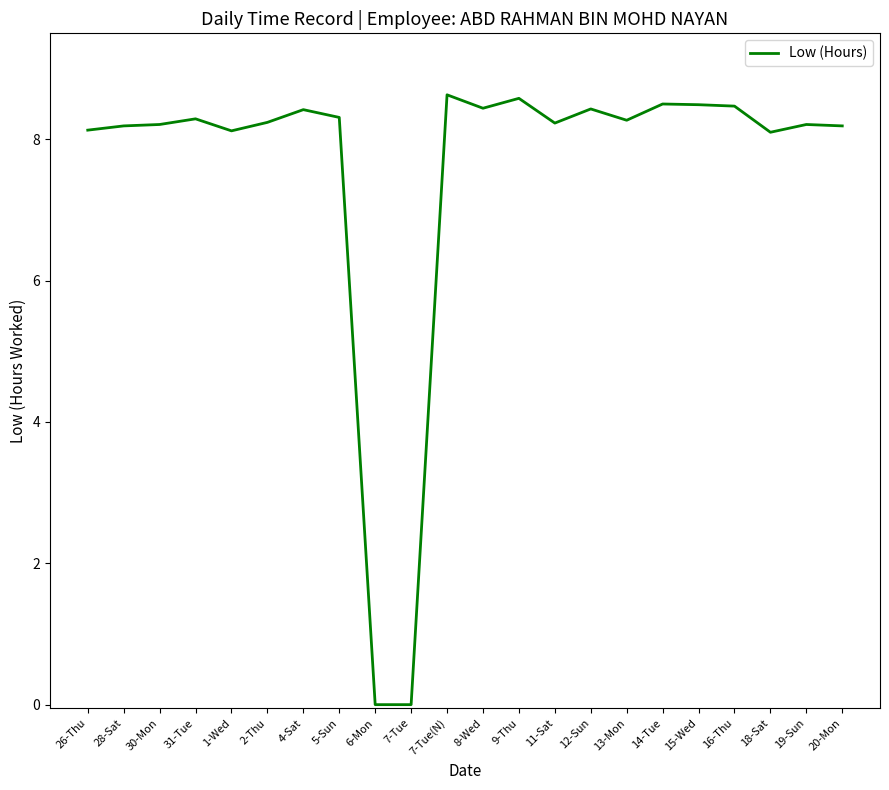

What is the difference between the values at 2-Thu and 6-Mon?

8.2